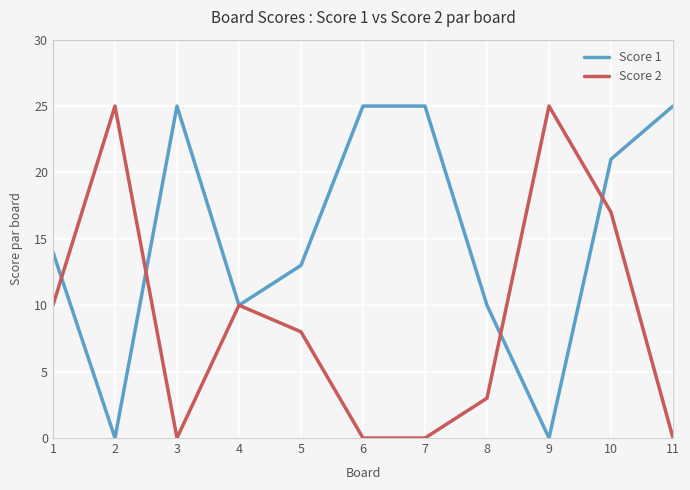

Reading left to right, transcribe all the data shown in this chart.

Score 1: 1=14	2=0	3=25	4=10	5=13	6=25	7=25	8=10	9=0	10=21	11=25
Score 2: 1=10	2=25	3=0	4=10	5=8	6=0	7=0	8=3	9=25	10=17	11=0